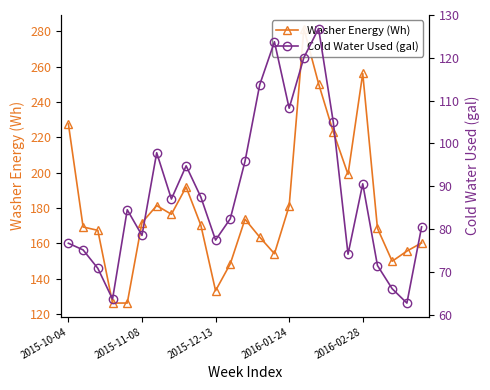

What is the total value across all series at 12?

269.5